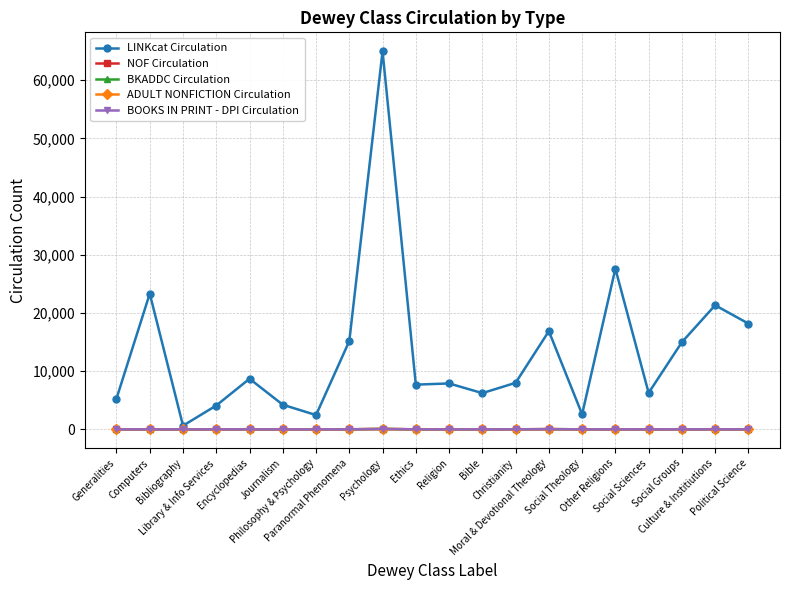

Reading left to right, extract all data points from this chart.

LINKcat Circulation: Generalities=5299	Computers=23325	Bibliography=635	Library & Info Services=4102	Encyclopedias=8700	Journalism=4237	Philosophy & Psychology=2459	Paranormal Phenomena=15184	Psychology=64988	Ethics=7689	Religion=7895	Bible=6230	Christianity=8002	Moral & Devotional Theology=16878	Social Theology=2590	Other Religions=27615	Social Sciences=6272	Social Groups=14986	Culture & Institiutions=21335	Political Science=18181
NOF Circulation: Generalities=1	Computers=9	Bibliography=1	Library & Info Services=7	Encyclopedias=3	Journalism=1	Philosophy & Psychology=1	Paranormal Phenomena=14	Psychology=69	Ethics=9	Religion=7	Bible=6	Christianity=14	Moral & Devotional Theology=41	Social Theology=13	Other Religions=10	Social Sciences=2	Social Groups=10	Culture & Institiutions=8	Political Science=10
BKADDC Circulation: Generalities=1	Computers=9	Bibliography=0	Library & Info Services=7	Encyclopedias=3	Journalism=1	Philosophy & Psychology=0	Paranormal Phenomena=12	Psychology=67	Ethics=9	Religion=7	Bible=2	Christianity=12	Moral & Devotional Theology=40	Social Theology=10	Other Religions=9	Social Sciences=2	Social Groups=7	Culture & Institiutions=8	Political Science=7
ADULT NONFICTION Circulation: Generalities=1	Computers=9	Bibliography=0	Library & Info Services=7	Encyclopedias=3	Journalism=1	Philosophy & Psychology=0	Paranormal Phenomena=12	Psychology=67	Ethics=9	Religion=7	Bible=2	Christianity=12	Moral & Devotional Theology=40	Social Theology=10	Other Religions=9	Social Sciences=2	Social Groups=7	Culture & Institiutions=8	Political Science=7
BOOKS IN PRINT - DPI Circulation: Generalities=1	Computers=9	Bibliography=1	Library & Info Services=7	Encyclopedias=3	Journalism=1	Philosophy & Psychology=1	Paranormal Phenomena=12	Psychology=69	Ethics=9	Religion=7	Bible=5	Christianity=14	Moral & Devotional Theology=41	Social Theology=13	Other Religions=10	Social Sciences=2	Social Groups=9	Culture & Institiutions=8	Political Science=9